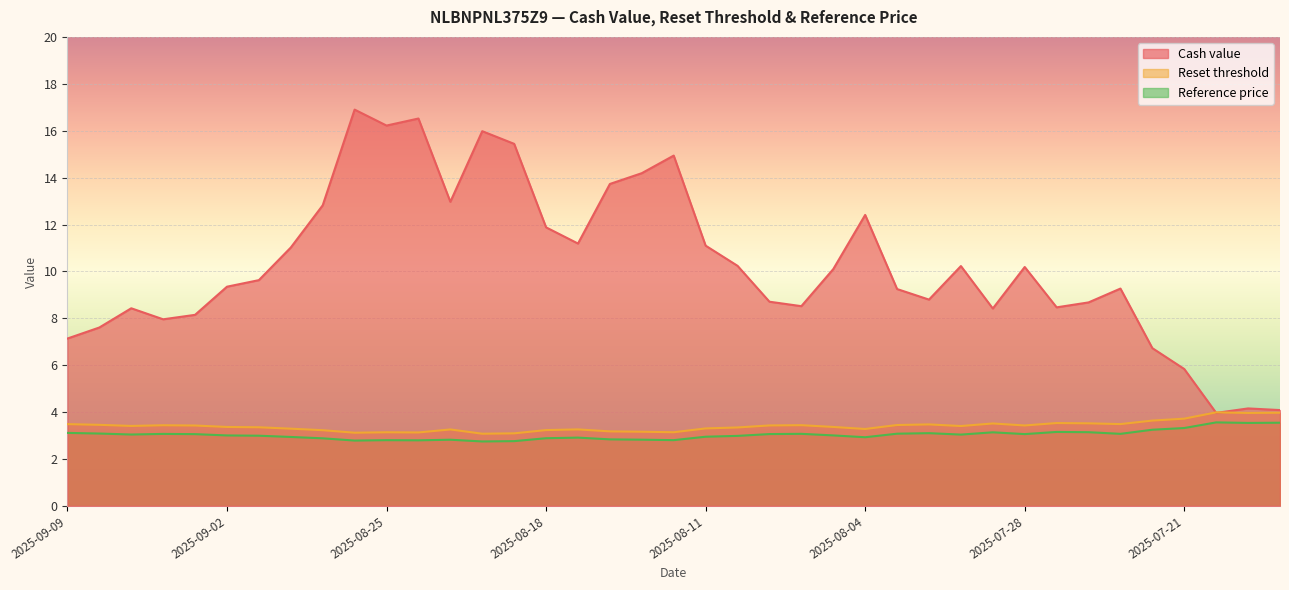

At which label is Cash value closest to 10?

2025-08-05